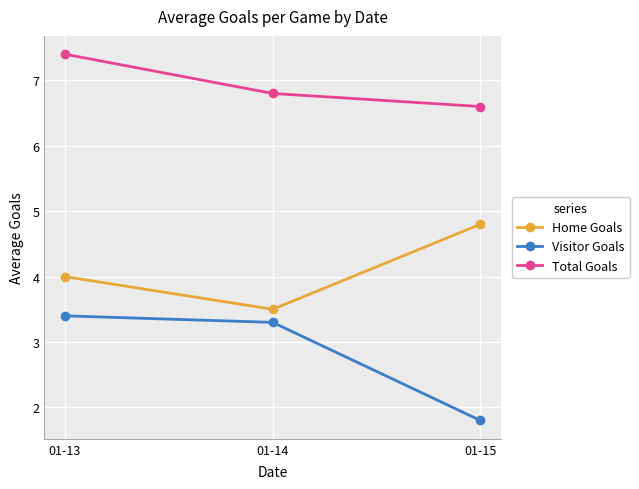

What is the difference between the Visitor Goals values at 01-13 and 01-15?

1.6